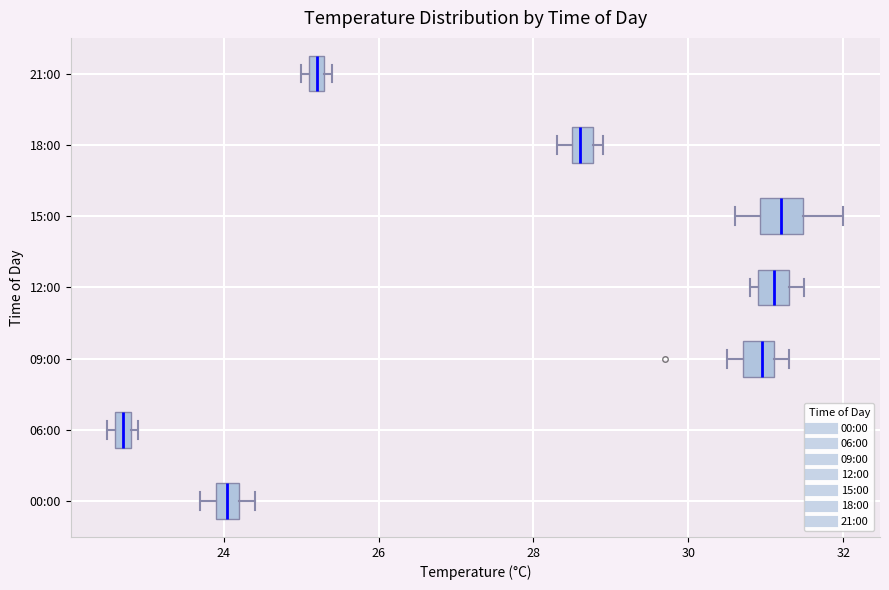

Which box has the furthest to the left median line?

06:00